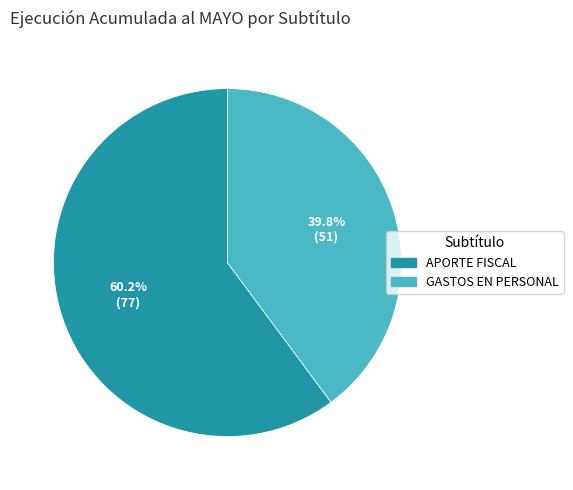

Does any single category account for the majority?

Yes